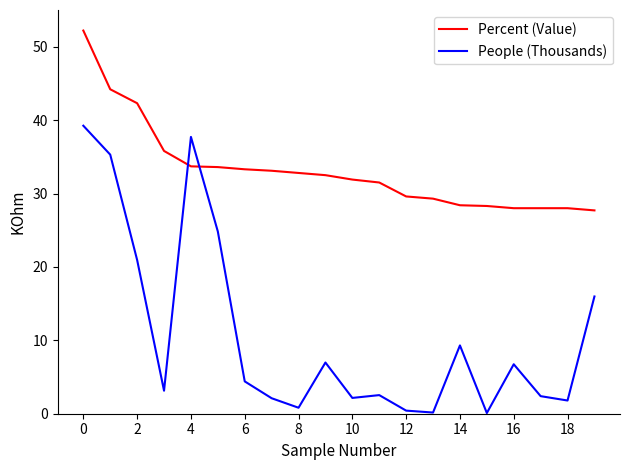

What is the difference between the maximum and minimum values in the People (Thousands) series?

39.1